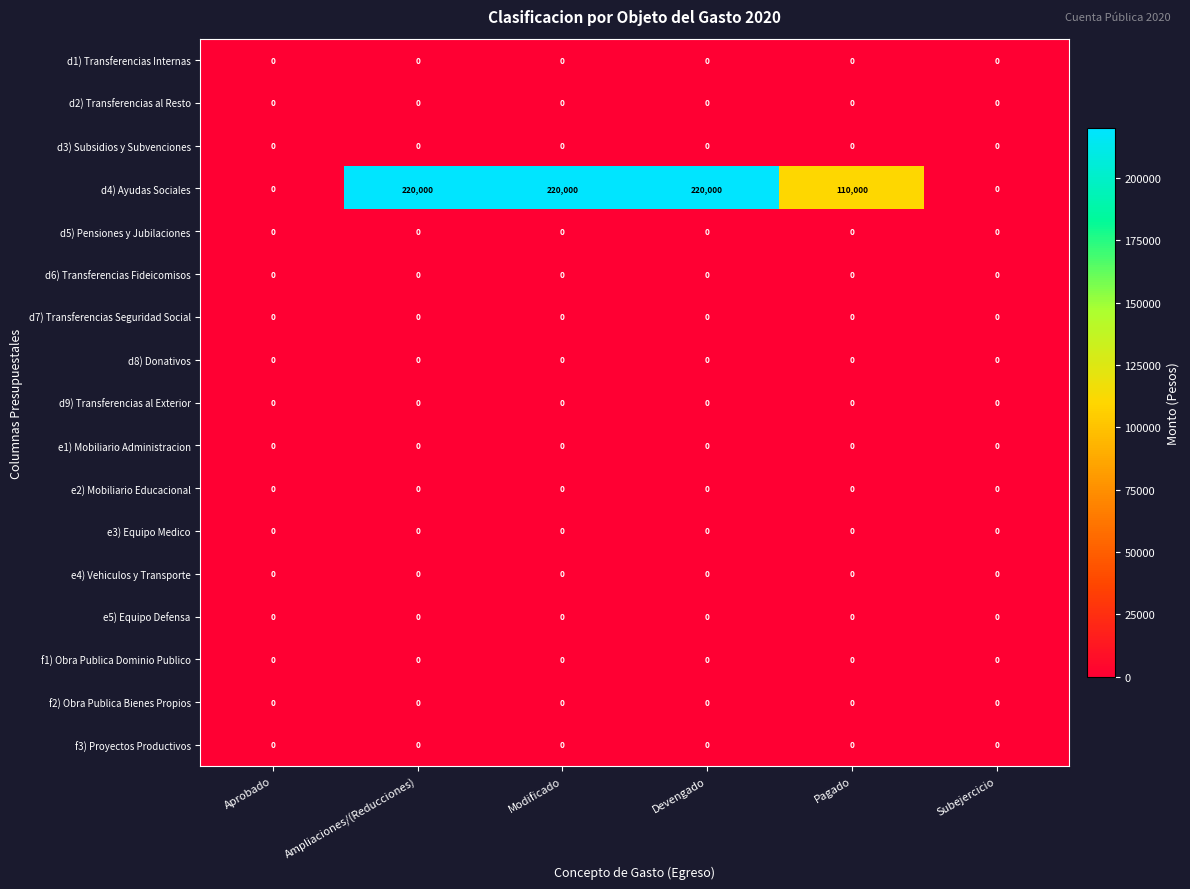

Is it true that e5) Equipo Defensa equals 0 at Modificado?

True